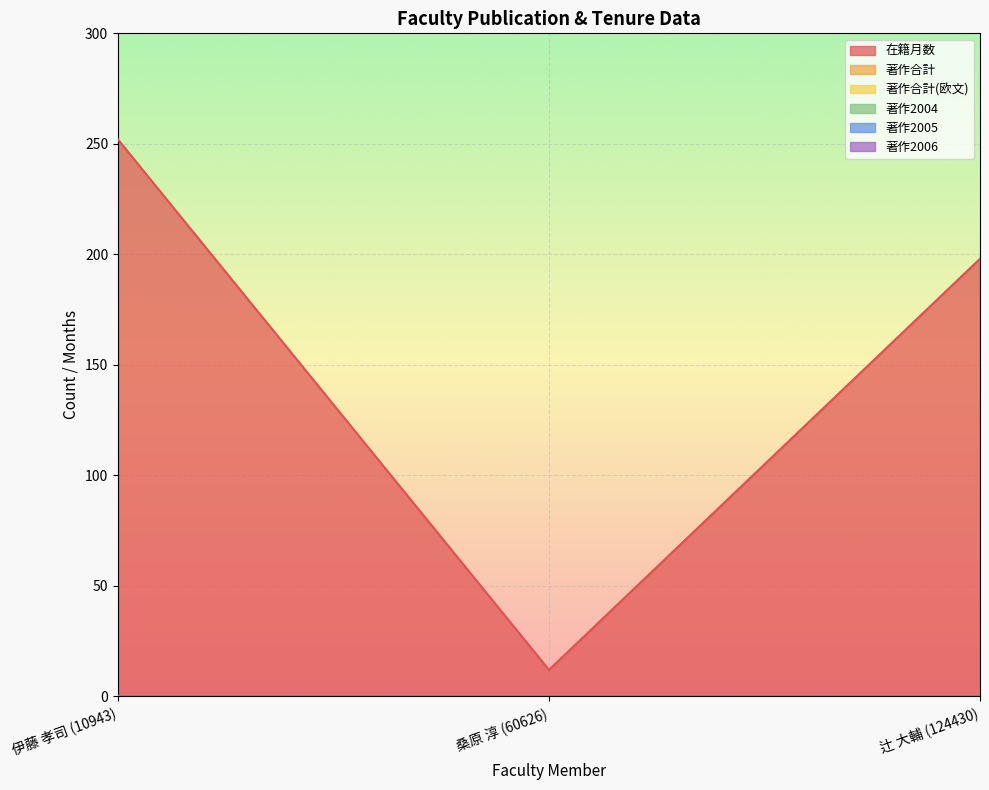

What is the total value across all series at 辻 大輔 (124430)?

198